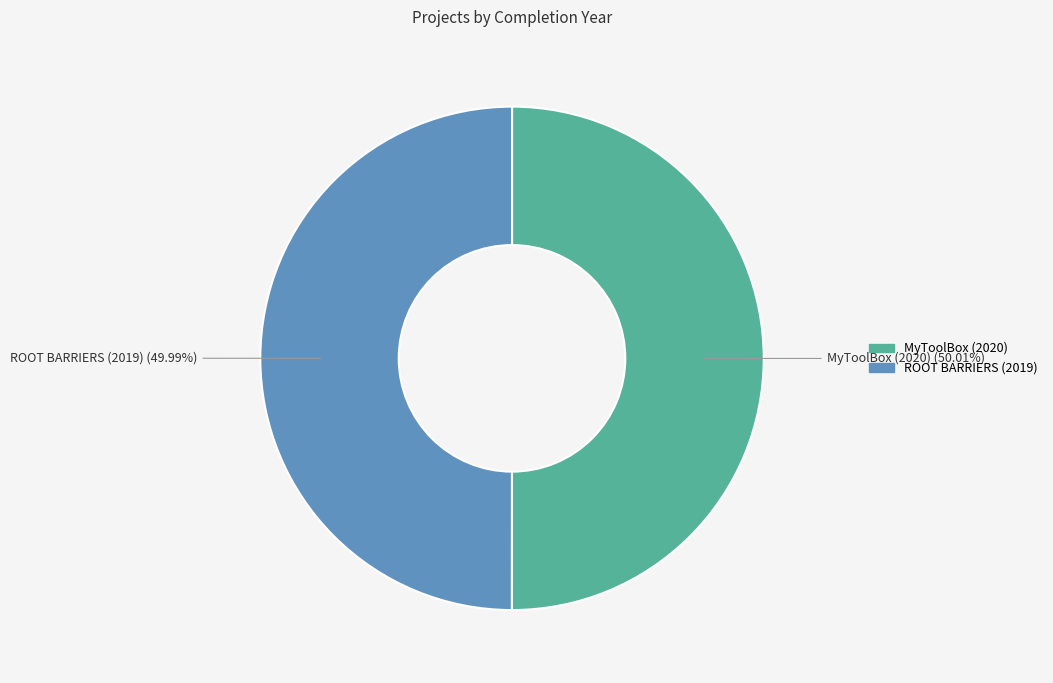

Is there any slice that represents more than half of the pie?

Yes